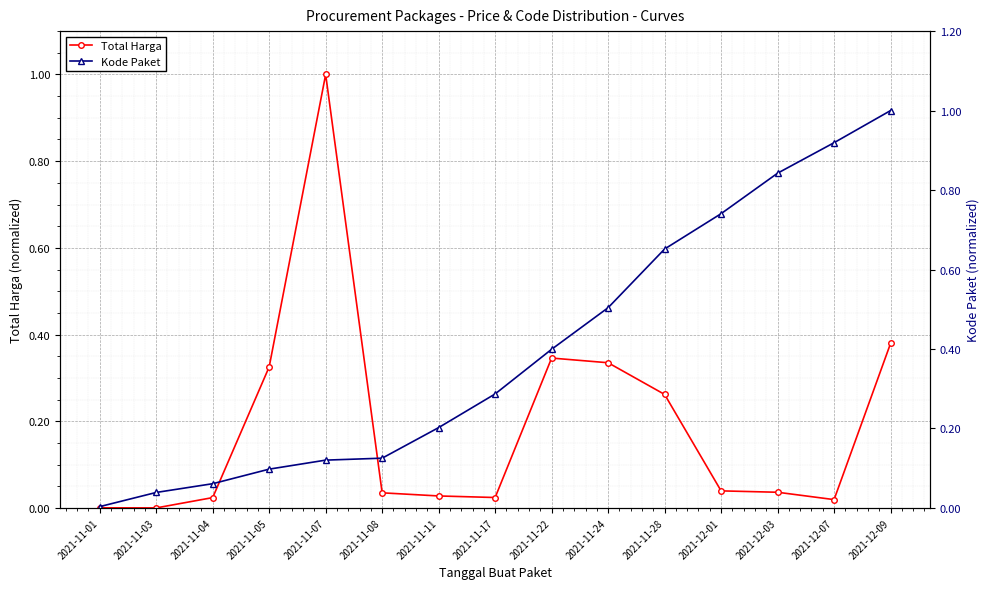

List the series in order of their overall mean, highest first.

Kode Paket, Total Harga